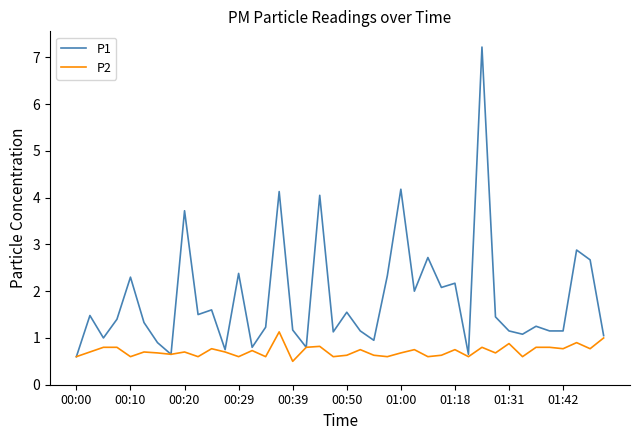

What is the smallest value displayed?

0.5